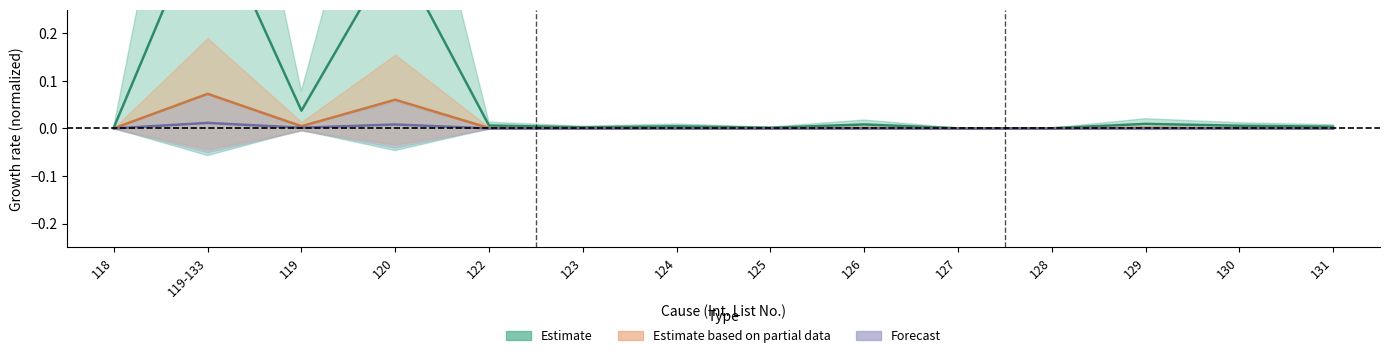

Rank the categories by Forecast value from lowest to highest.

127, 128, 123, 125, 118, 131, 124, 122, 126, 129, 130, 119, 120, 119-133